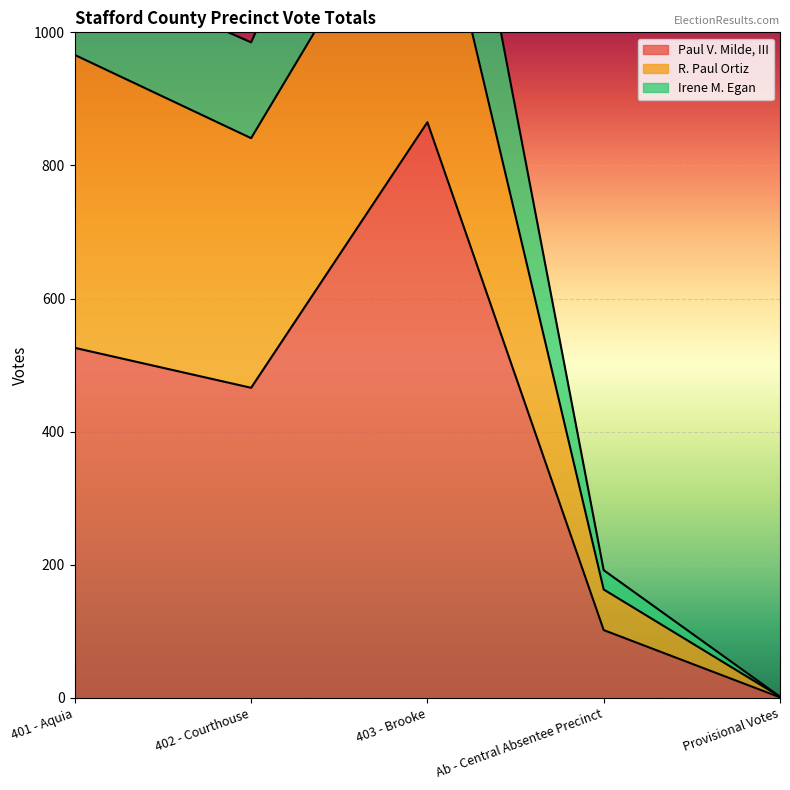

The Irene M. Egan series shows 29 at Ab - Central Absentee Precinct. True or false?

True